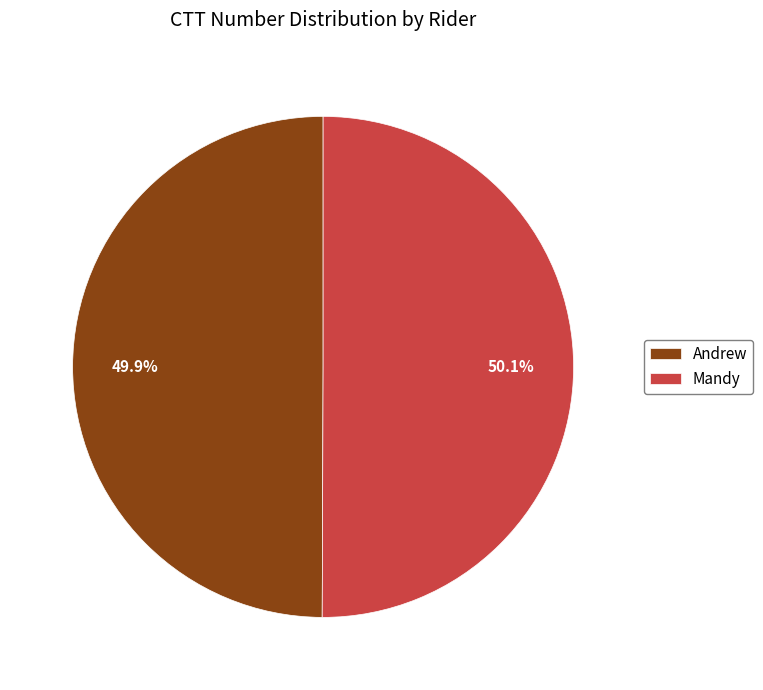

What is the ratio of the value at Andrew to the value at Mandy?

1.0